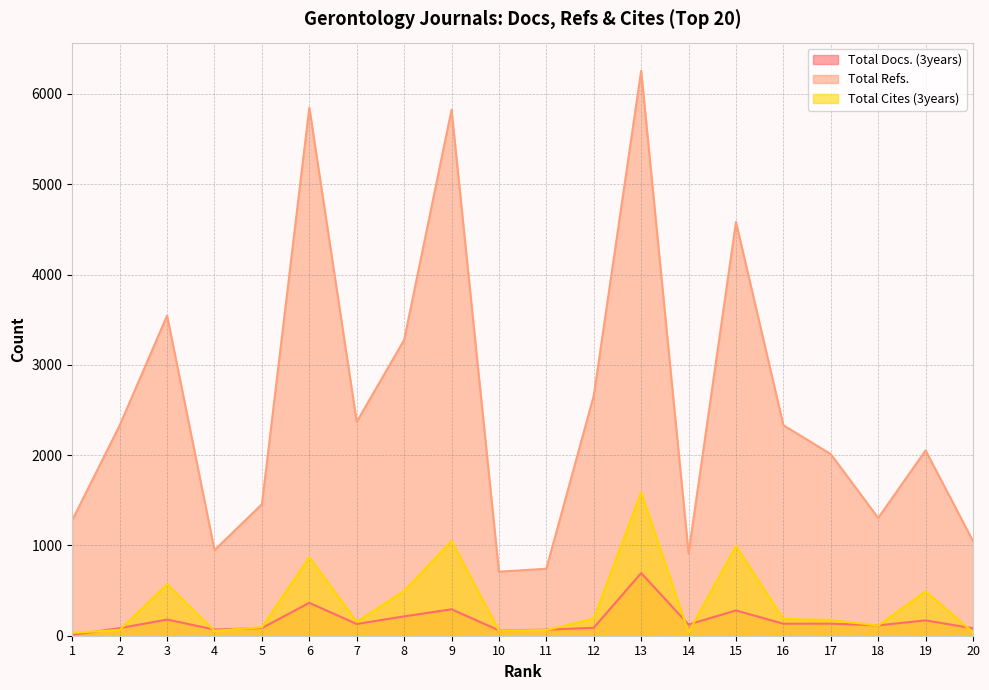

What is the total value across all series at 9?

7167